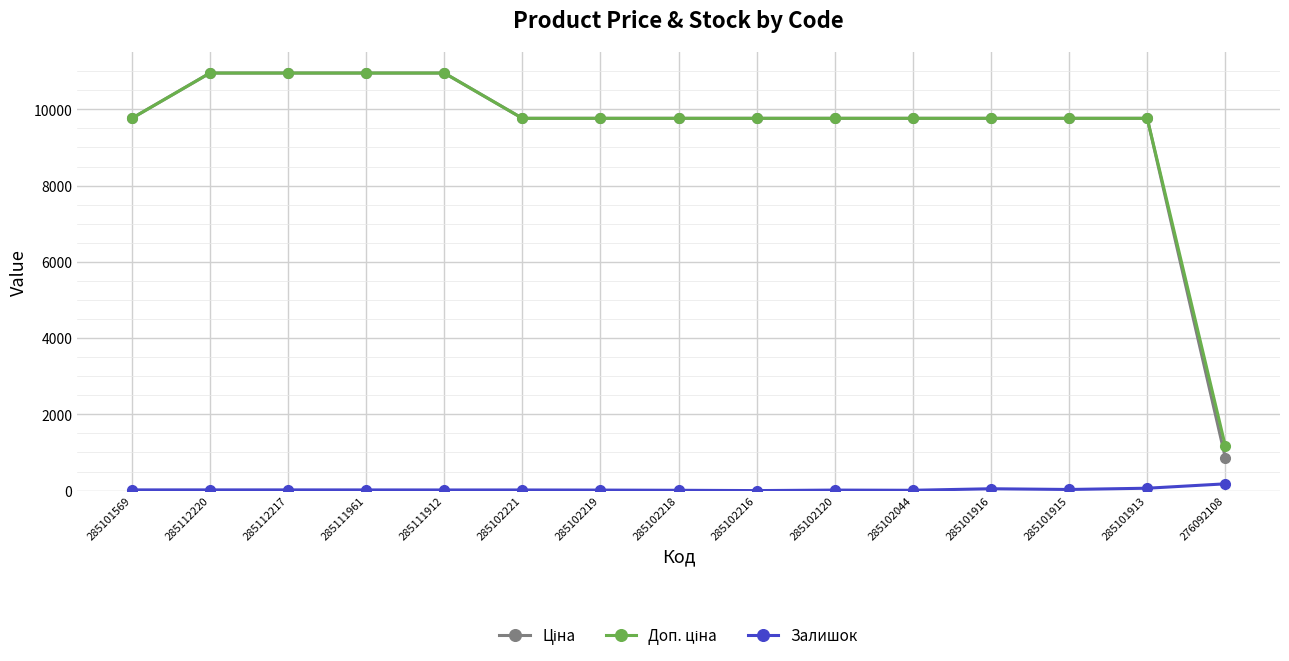

What is the maximum value shown in the chart?

10952.0